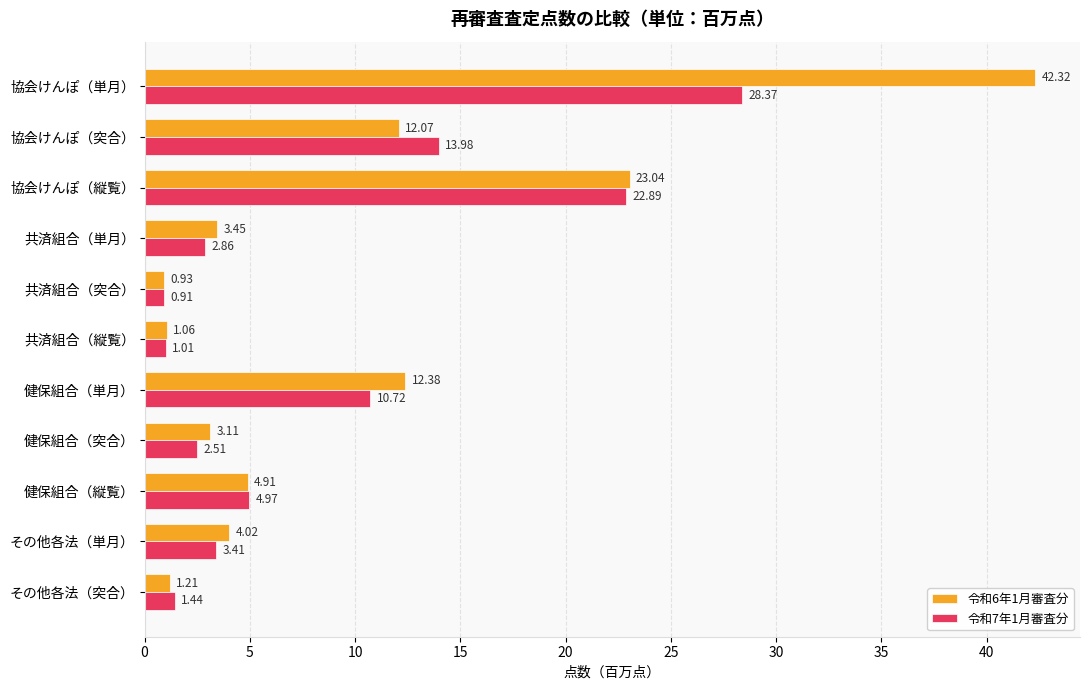

What are all the series names shown in the legend?

令和6年1月審査分, 令和7年1月審査分